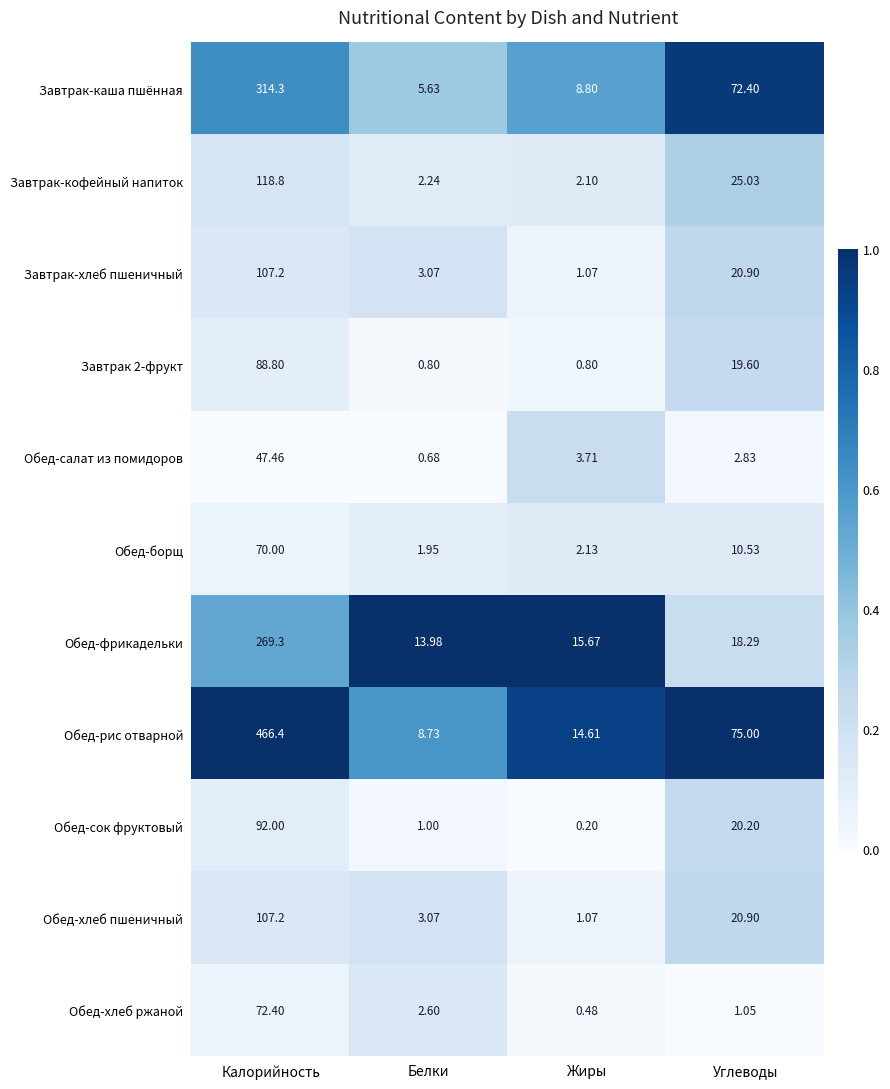

At which category does the chart reach its minimum across all series?

Жиры